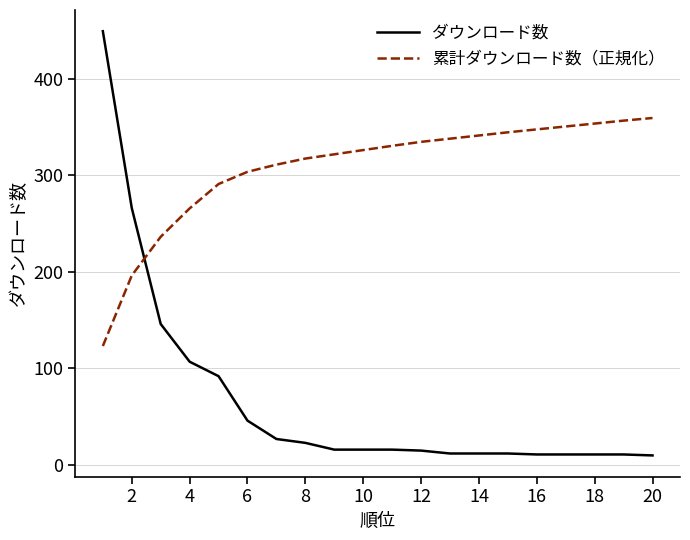

What are all the series names shown in the legend?

ダウンロード数, 累計ダウンロード数（正規化）